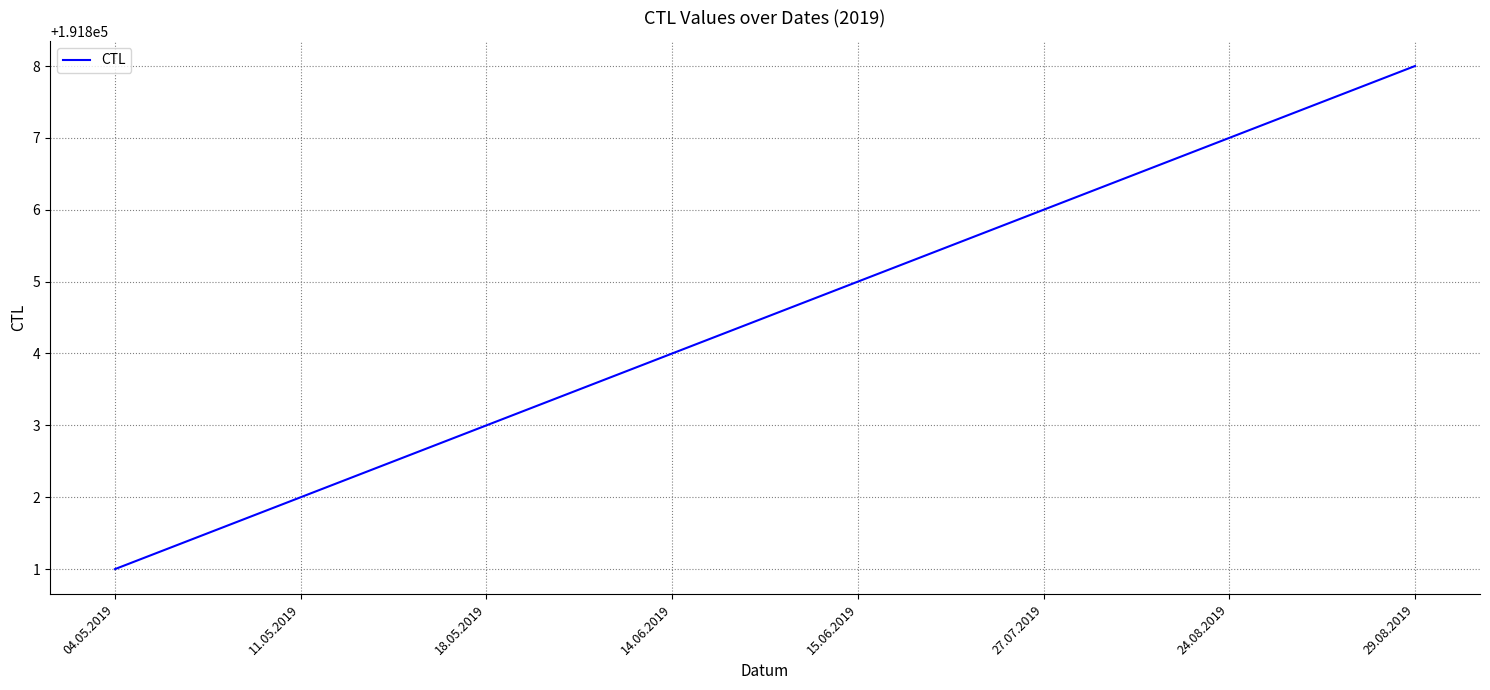

Rank the categories by value from lowest to highest.

04.05.2019, 11.05.2019, 18.05.2019, 14.06.2019, 15.06.2019, 27.07.2019, 24.08.2019, 29.08.2019